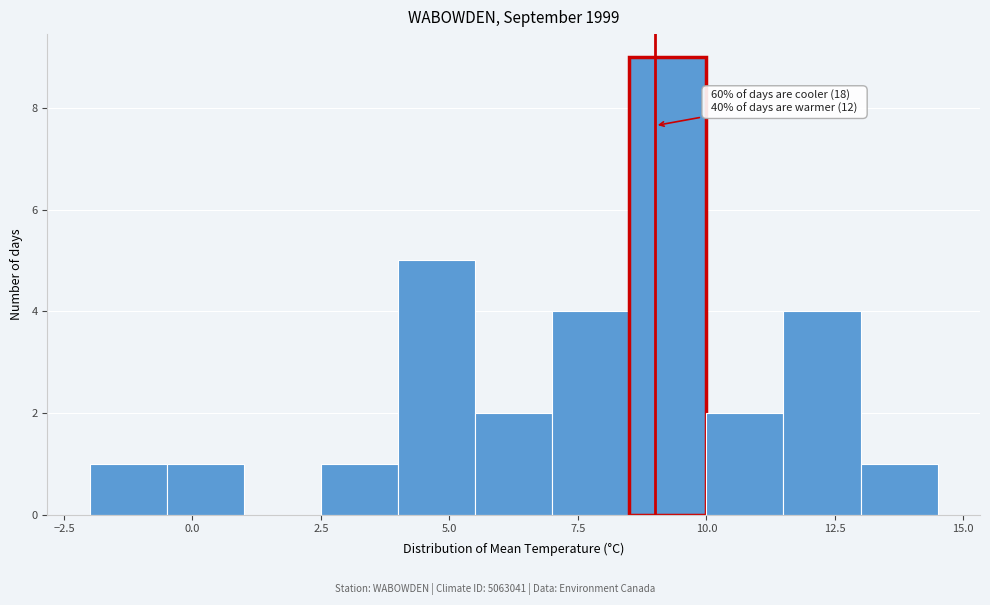

Read against the x-axis, roughly where is the centre of the tallest bar?

9.5